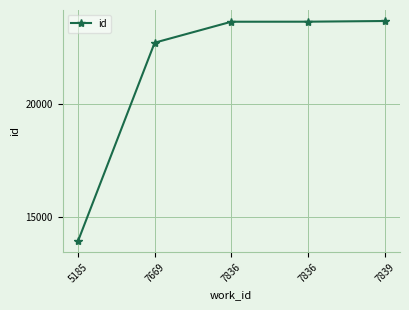

Does the chart have visible grid lines?

Yes